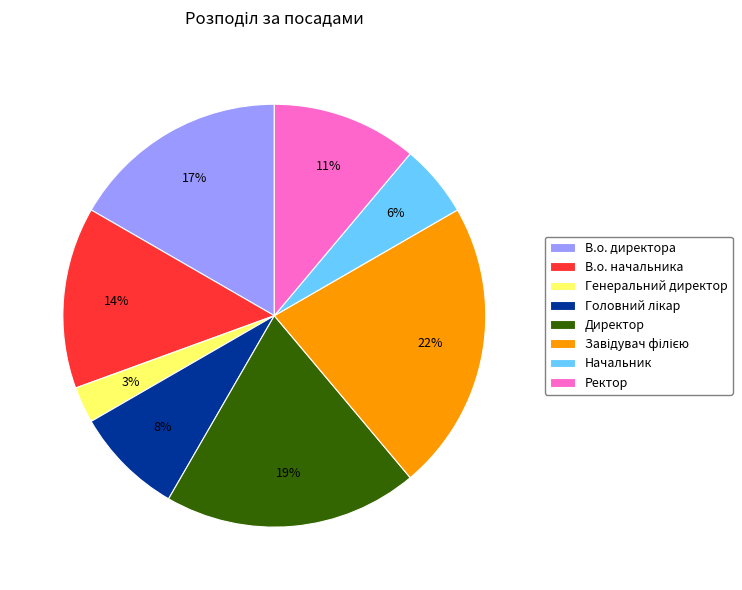

How many segments does this pie chart have?

8